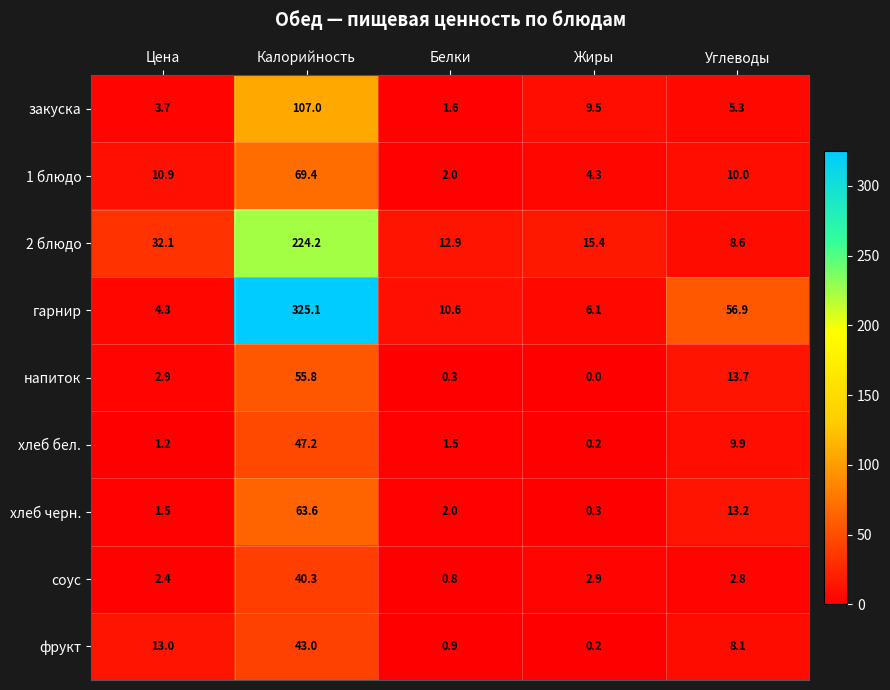

True or false: 1 блюдо has a value of 117.3 at Калорийность.

False